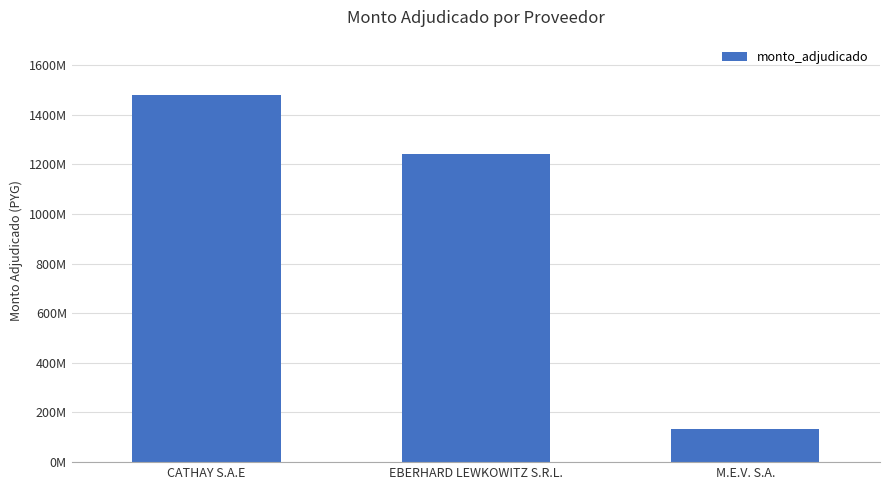

List the labels in order of value, largest first.

CATHAY S.A.E, EBERHARD LEWKOWITZ S.R.L., M.E.V. S.A.